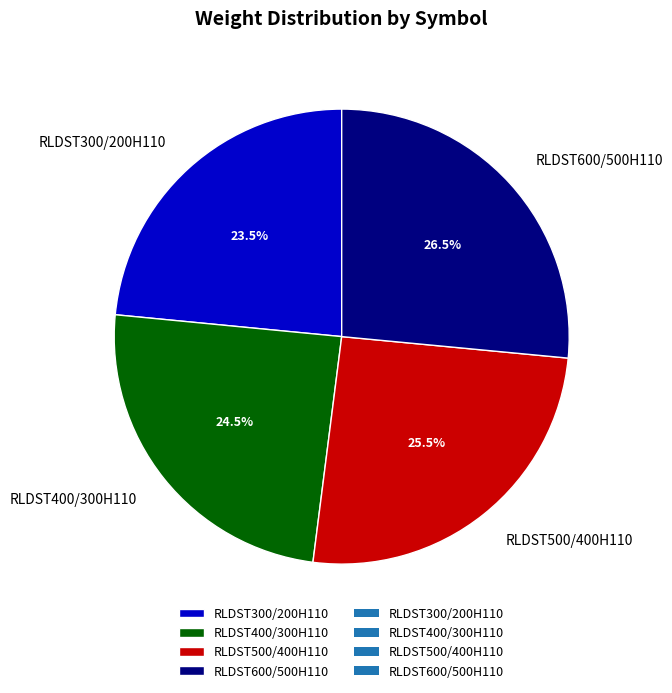

What is the smallest slice in the pie chart?

RLDST300/200H110